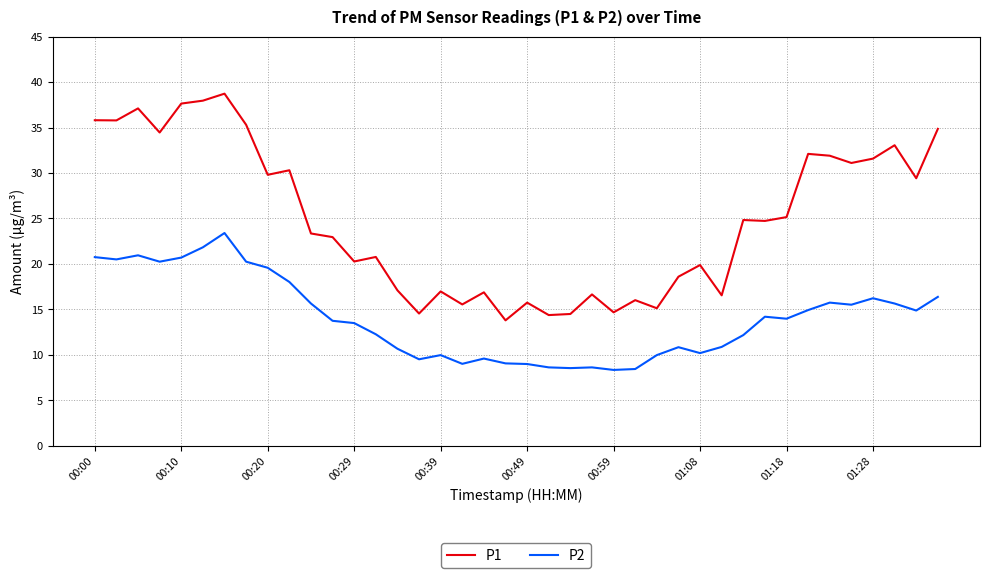

Which series has the largest total across all categories?

P1